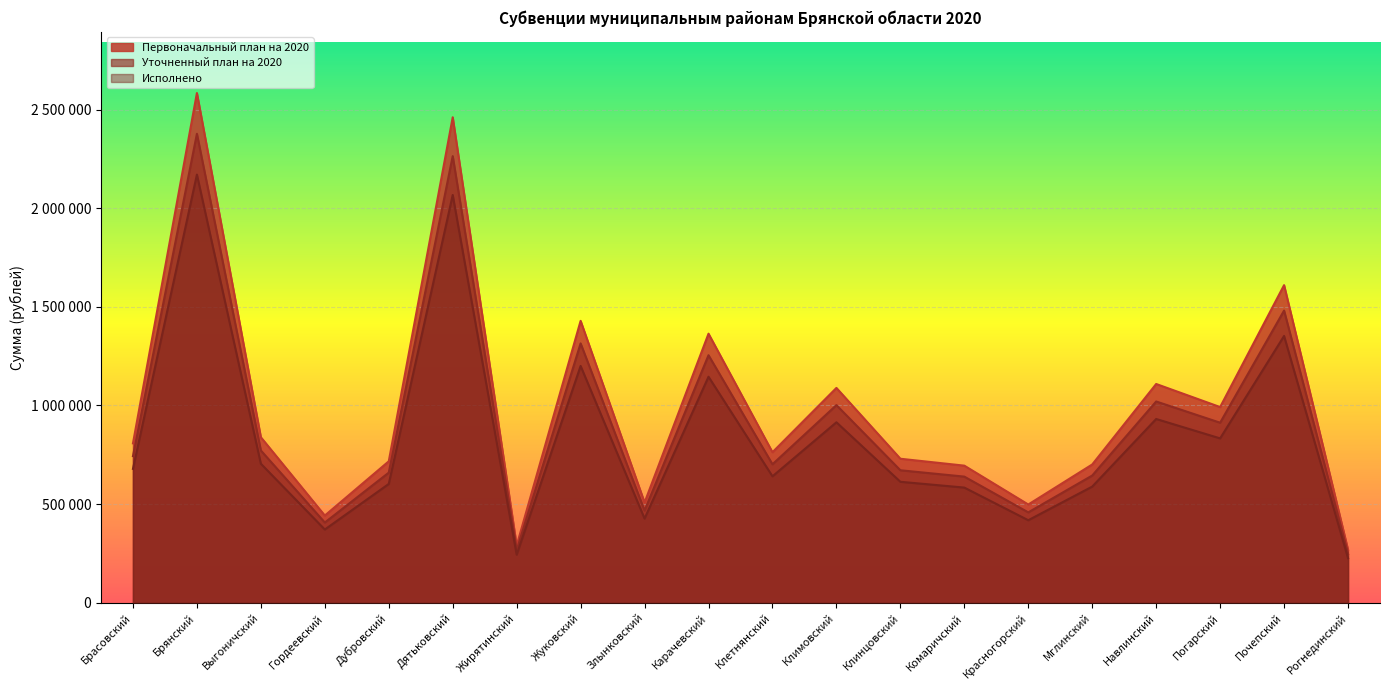

Does the chart display data point markers on the line(s)?

No